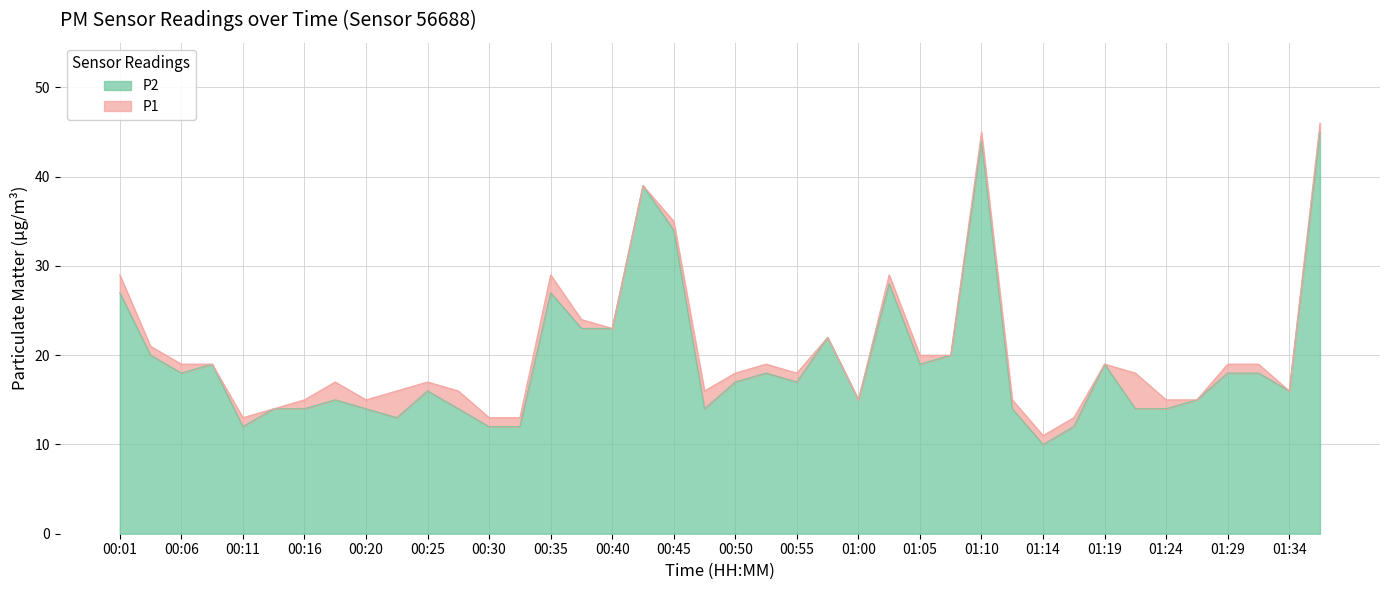

How many data points does each series have?

40